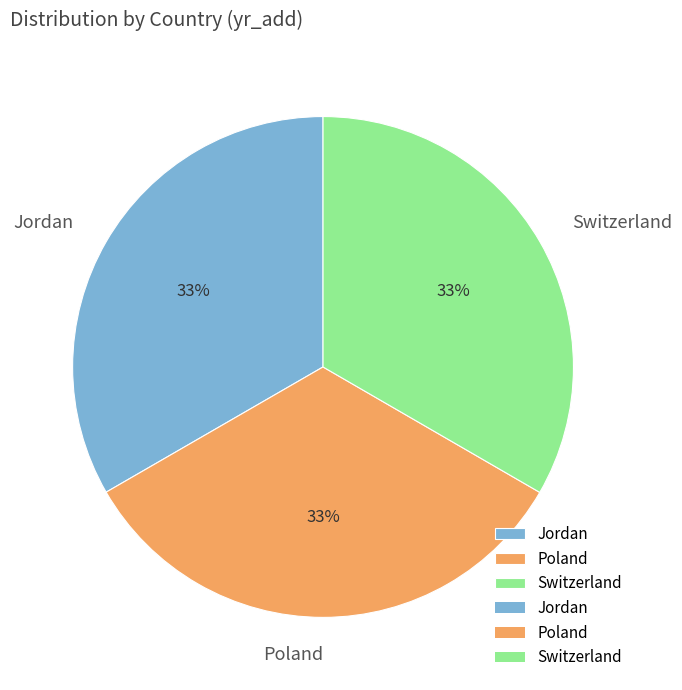

Does Jordan account for over 50% of the chart?

No